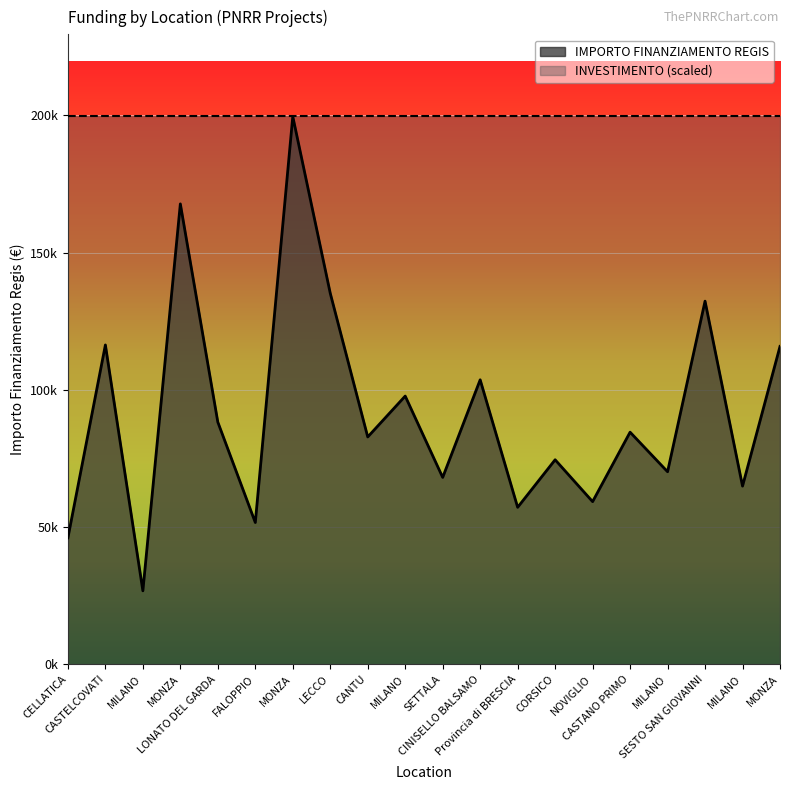

What is the label of the 17th point from the left?

MILANO